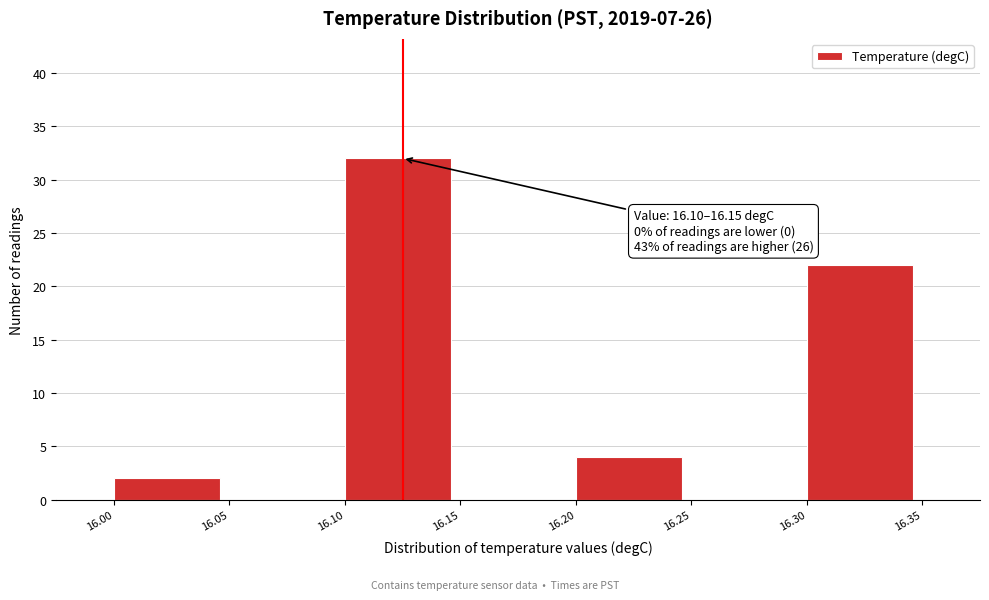

Which range on the x-axis has the tallest bar?

16.10 to 16.15